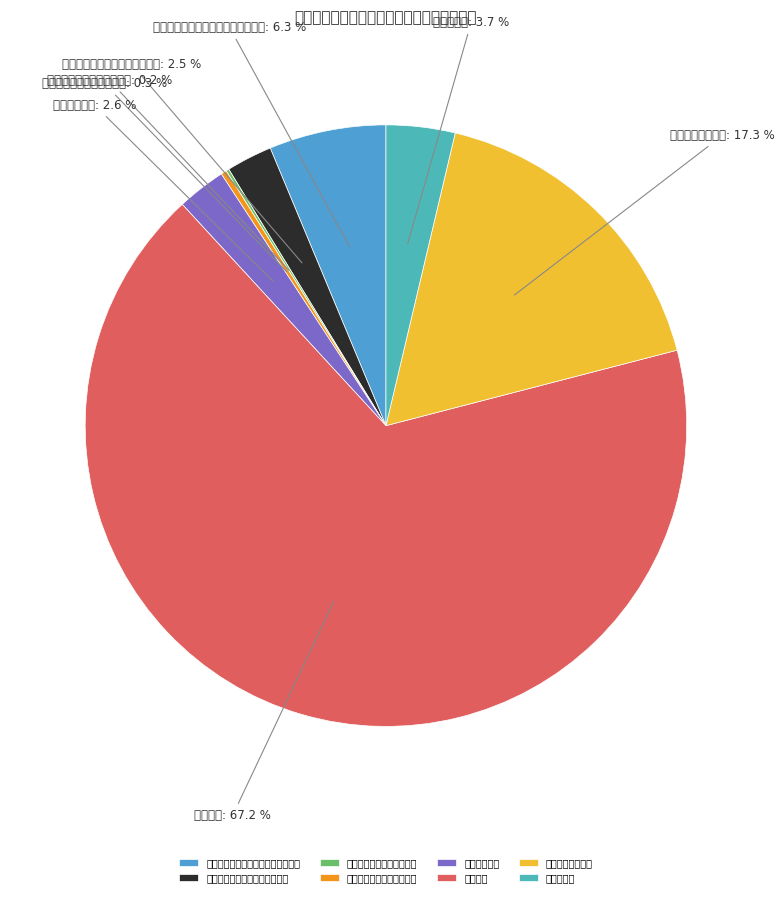

Count the number of slices in the pie.

8